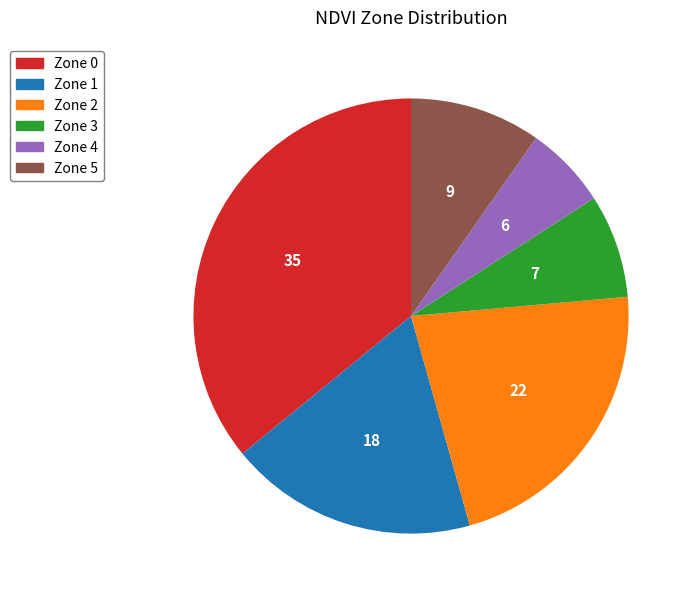

Rank the categories by value from lowest to highest.

Zone 4, Zone 3, Zone 5, Zone 1, Zone 2, Zone 0